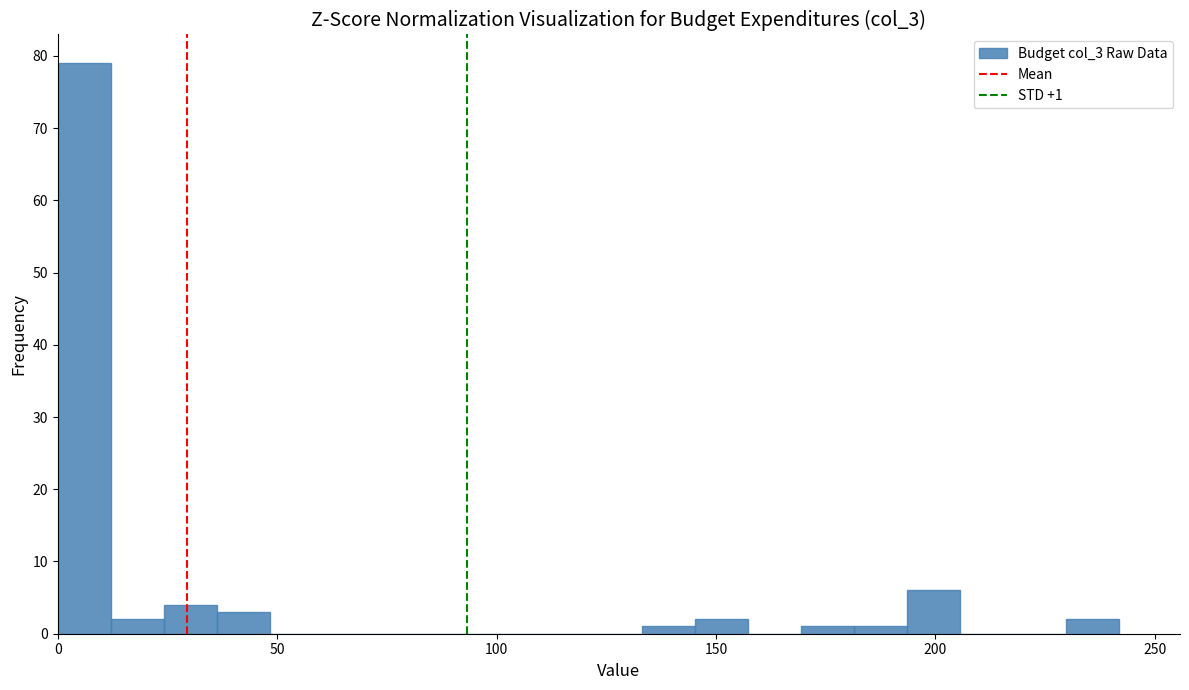

Read against the x-axis, roughly where is the centre of the tallest bar?

5